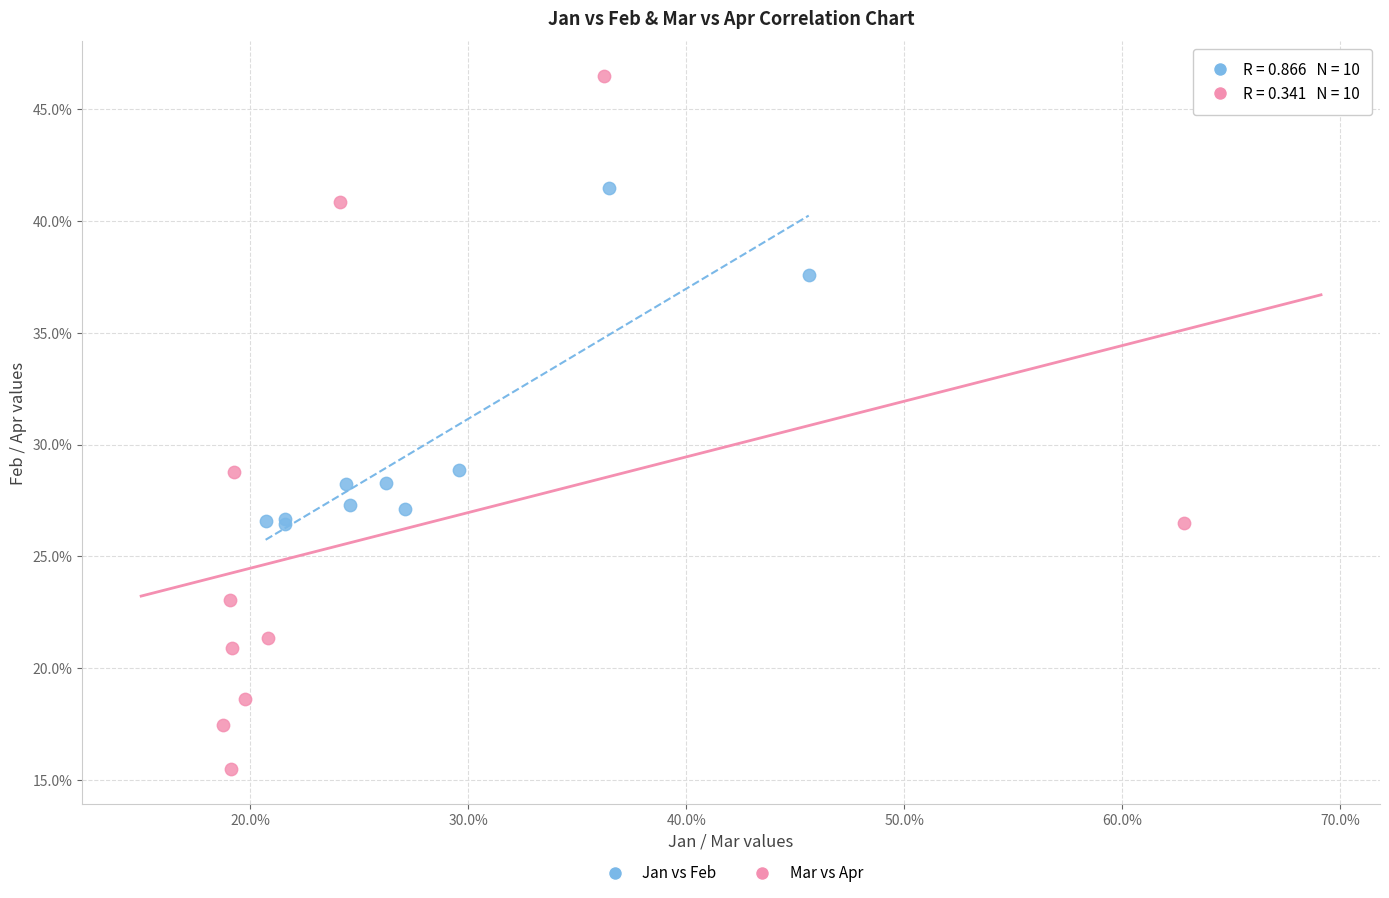

What are all the series names shown in the legend?

Jan vs Feb, Mar vs Apr